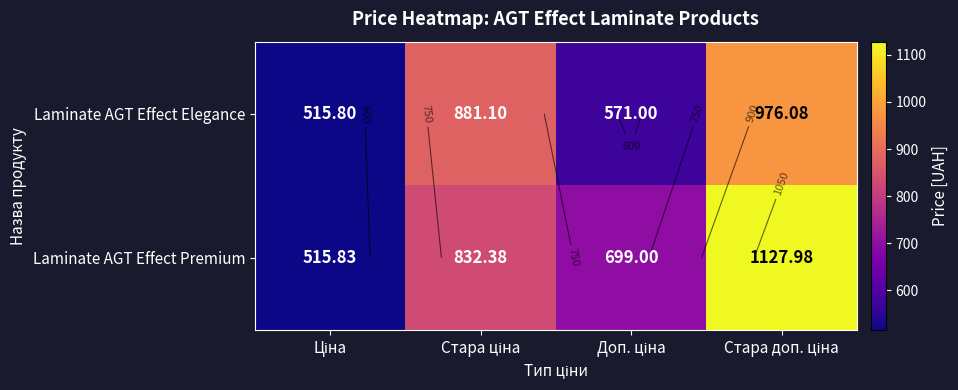

Which series has the widest spread of values?

Laminate AGT Effect Premium